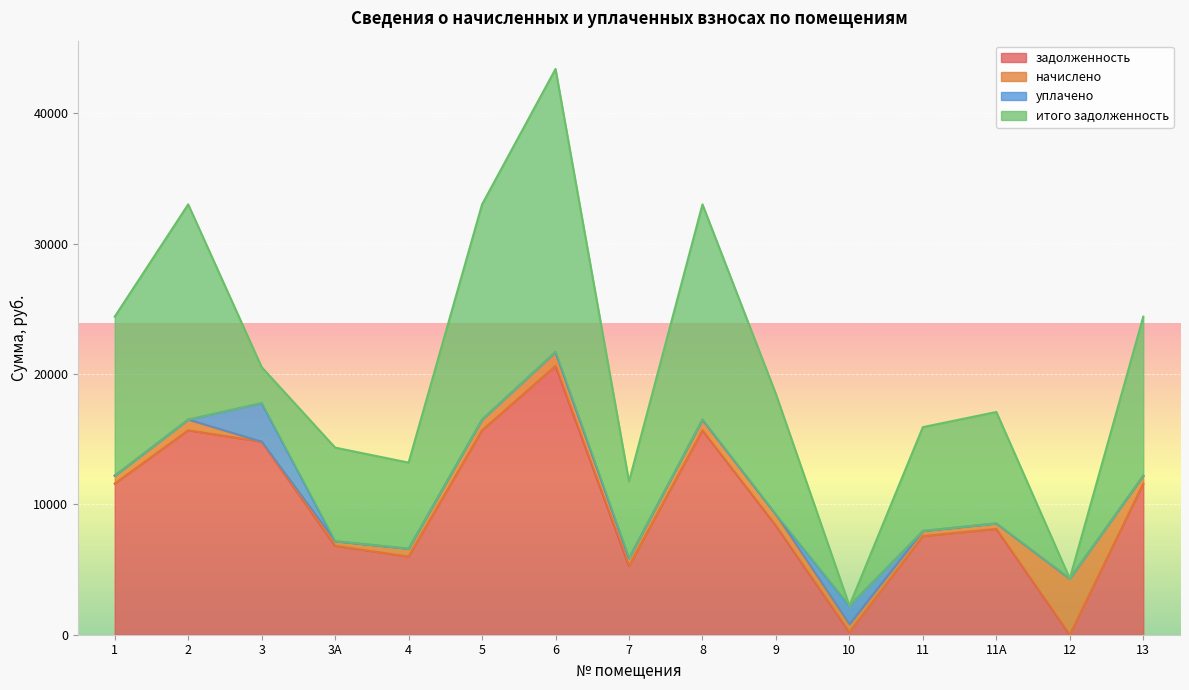

At which category is the sum across all series the highest?

6